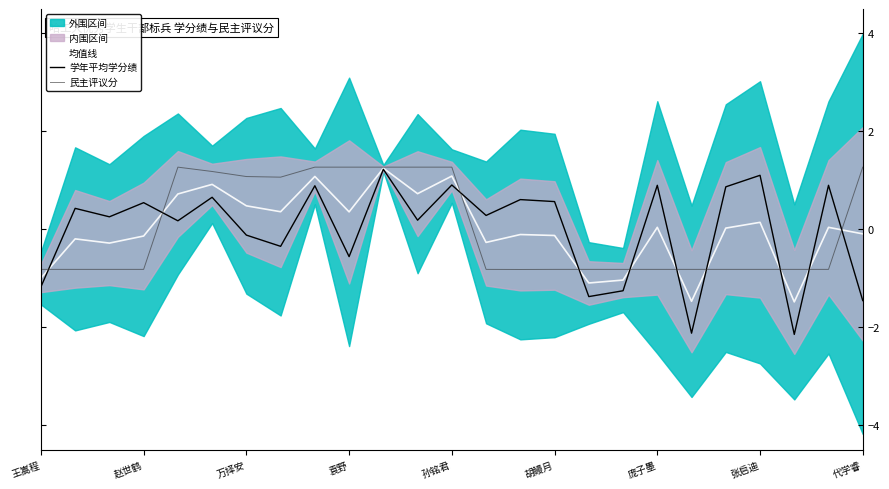

What is the value of the 学年平均学分绩 point at the 21st from the left?

0.9